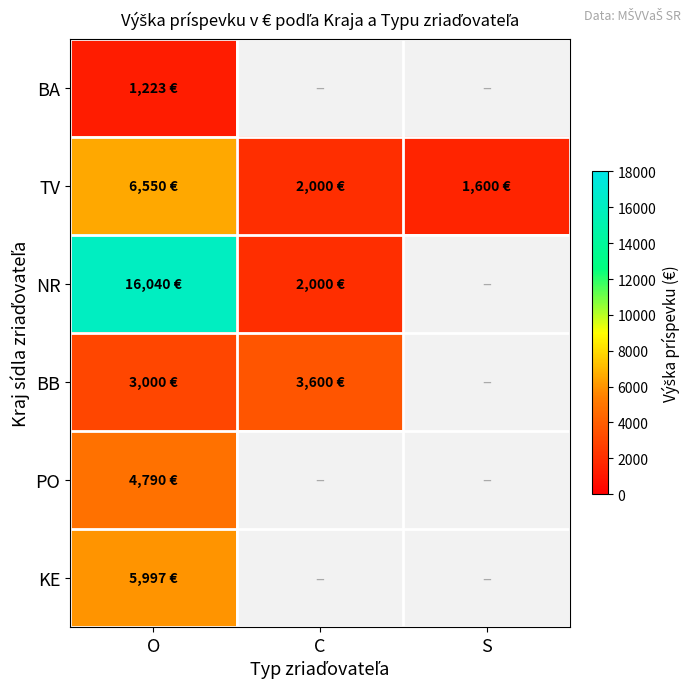

Reading left to right, list all the values displayed in this chart.

BA: O=1223	C=0	S=0
TV: O=6550	C=2000	S=1600
NR: O=16040	C=2000	S=0
BB: O=3000	C=3600	S=0
PO: O=4790	C=0	S=0
KE: O=5997	C=0	S=0